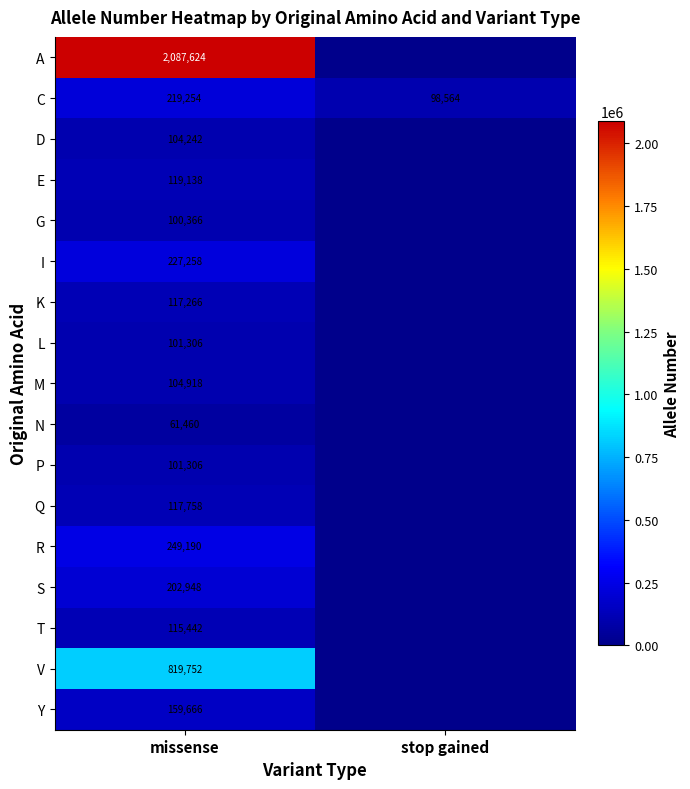

What is the approximate value of C at stop gained?

98564